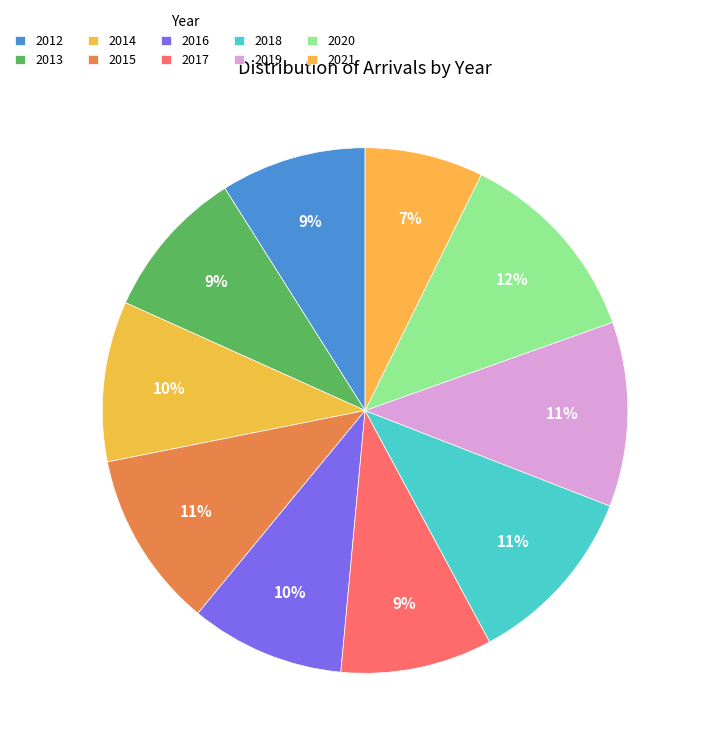

What percentage is the 2013 slice, to the nearest percent?

9%